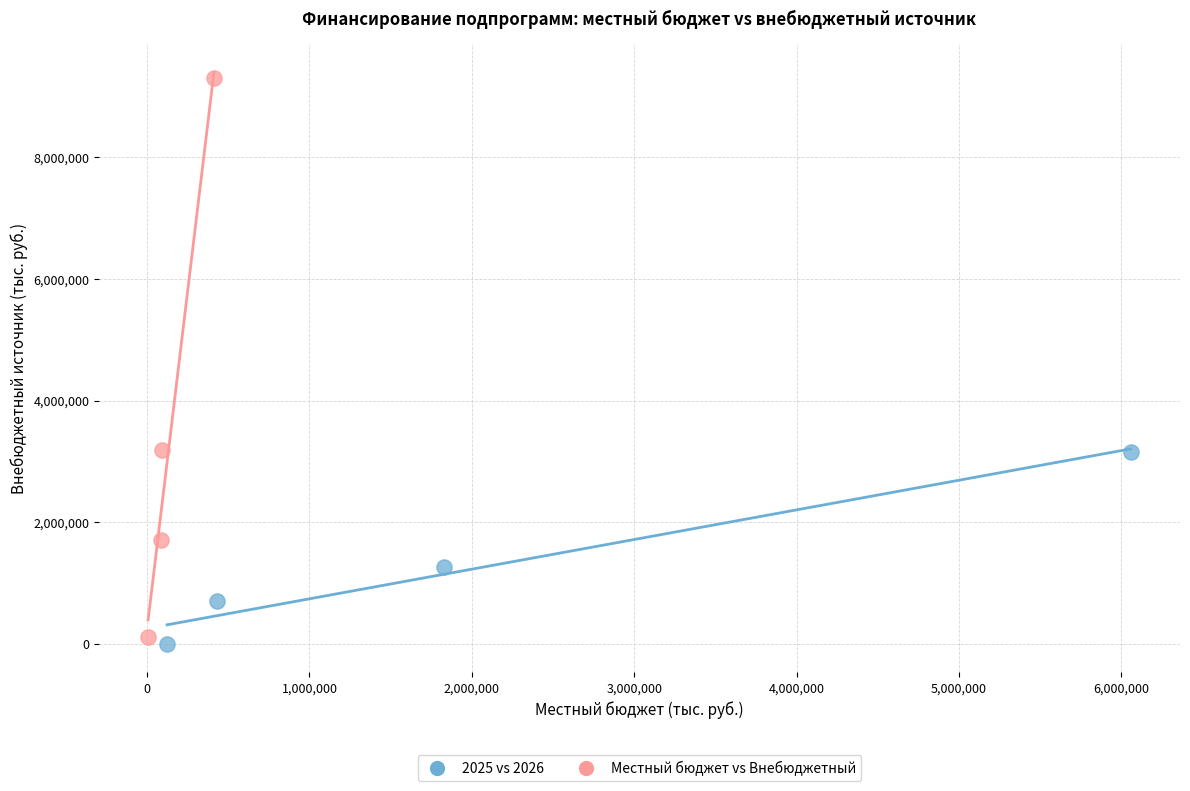

Which series reaches the maximum Y coordinate?

Местный бюджет vs Внебюджетный